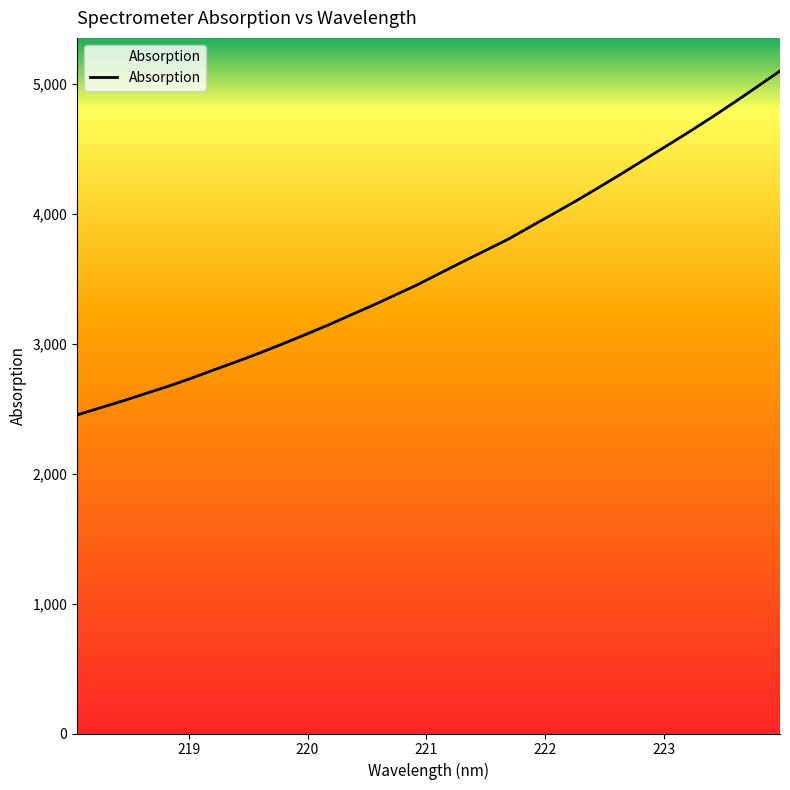

How many lines are shown in the chart?

1